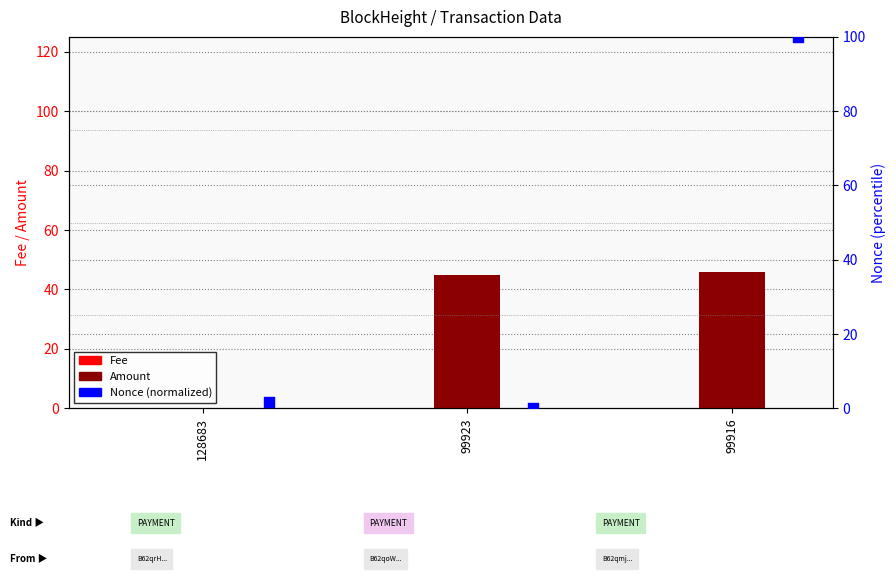

Which series reaches the maximum Y coordinate?

Nonce (normalized)